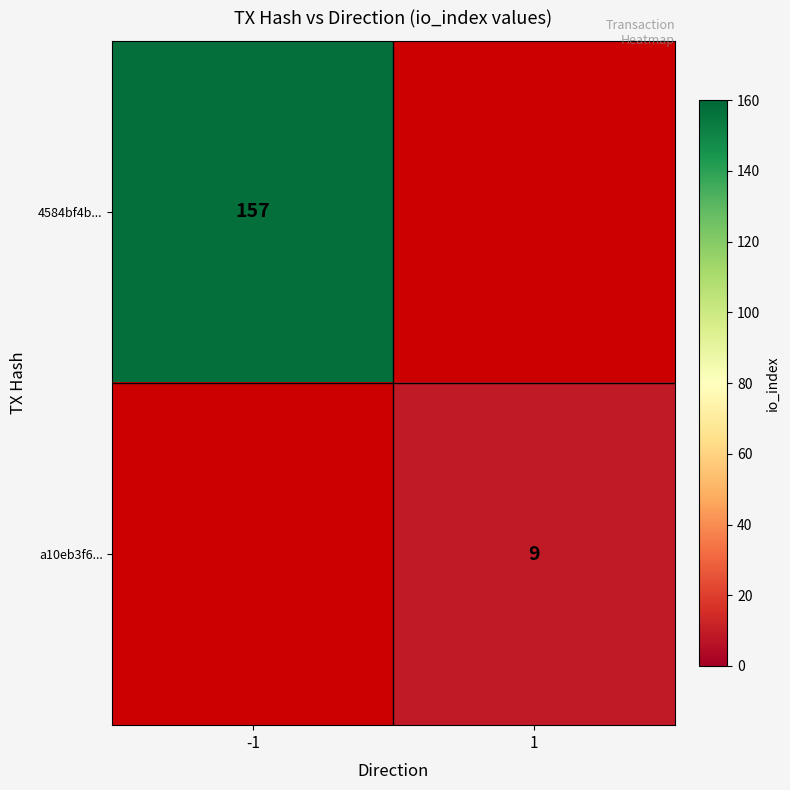

Is the value of a10eb3f6... at 1 greater than the value of 4584bf4b... at -1?

No